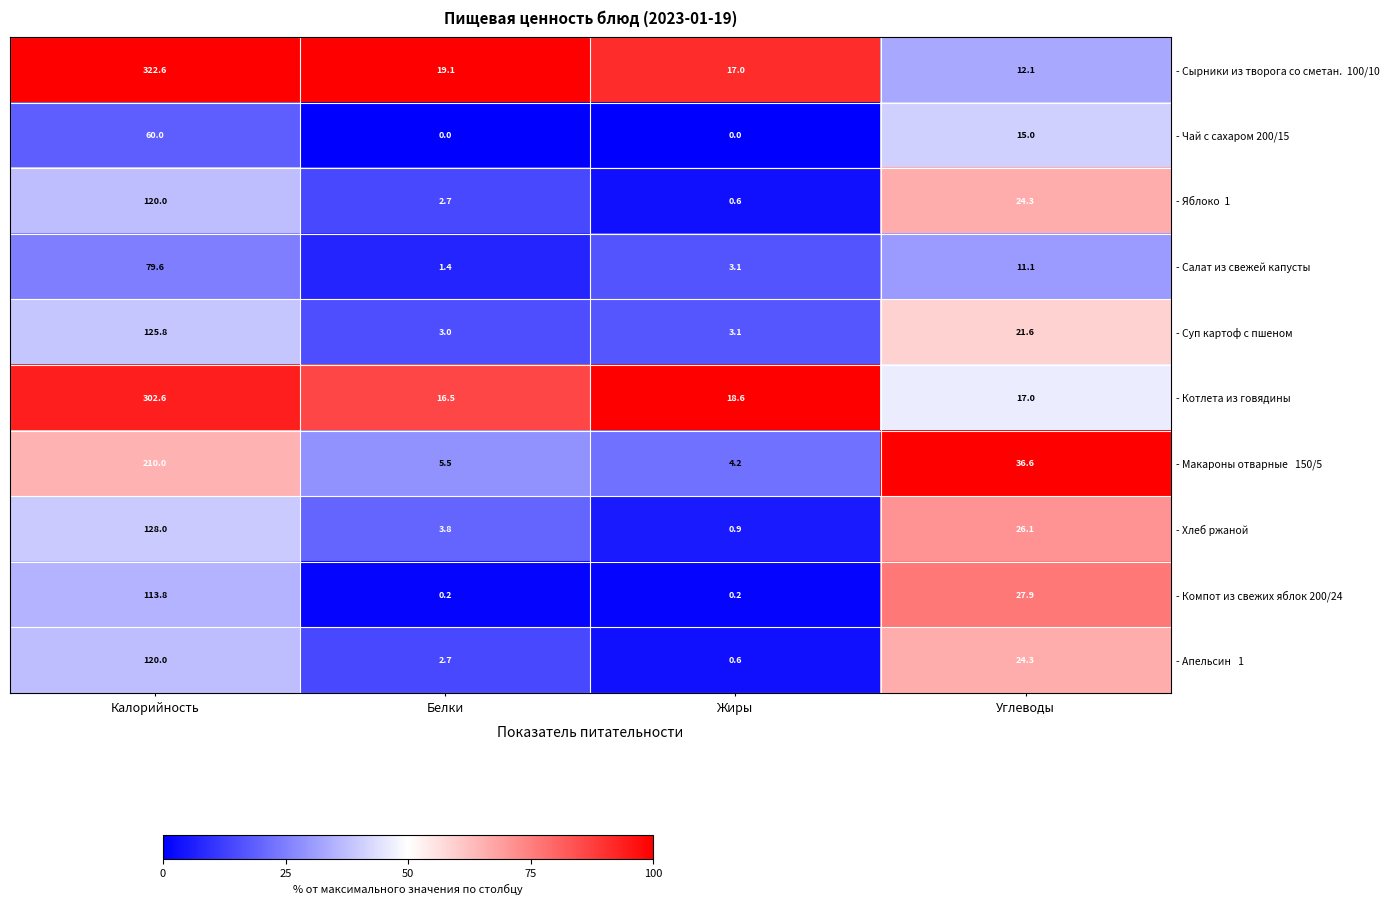

What is the total value across all series at Углеводы?

216.0